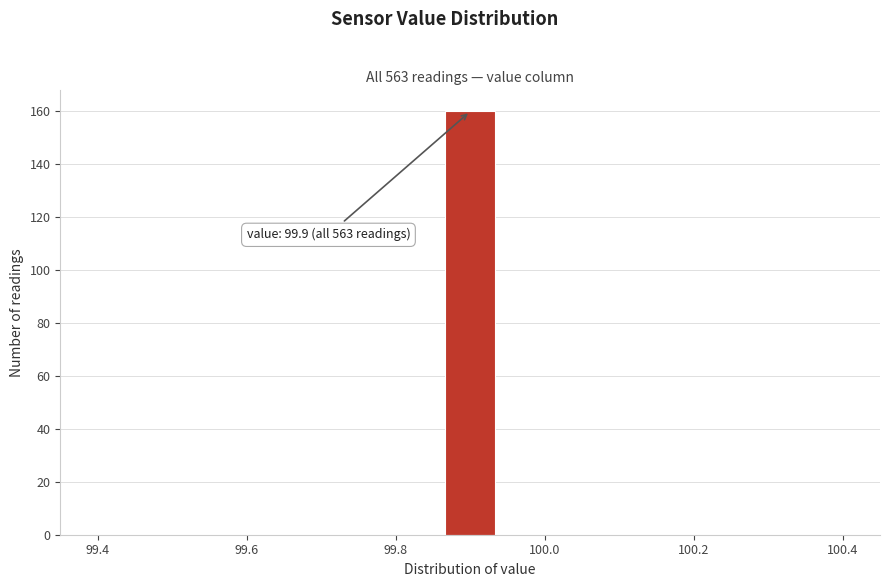

Around what value on the x-axis is the tallest bar? Give the approximate position of its centre, as read against the axis.

99.90